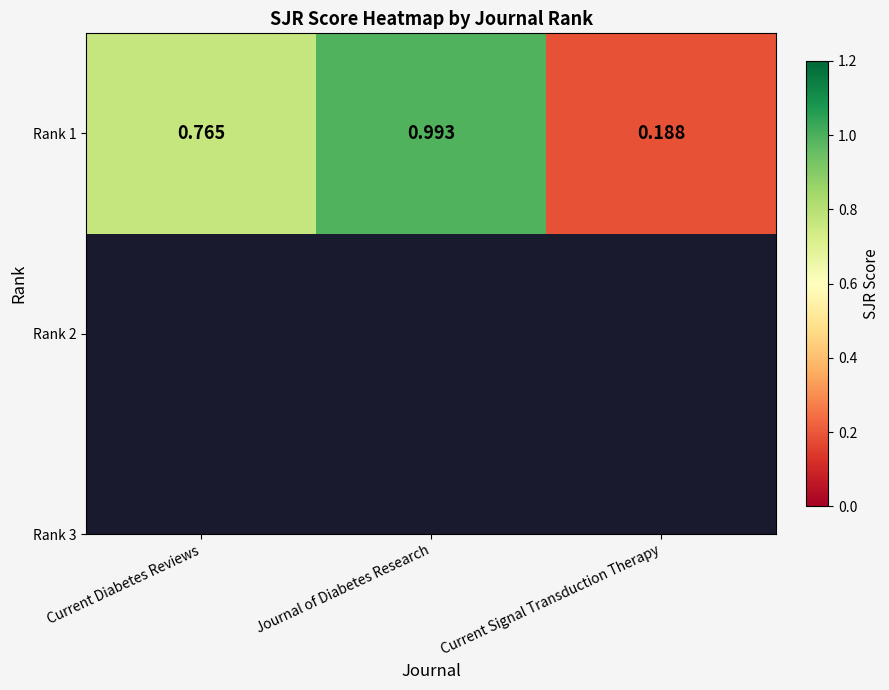

Which label corresponds to the largest value in the chart?

Journal of Diabetes Research